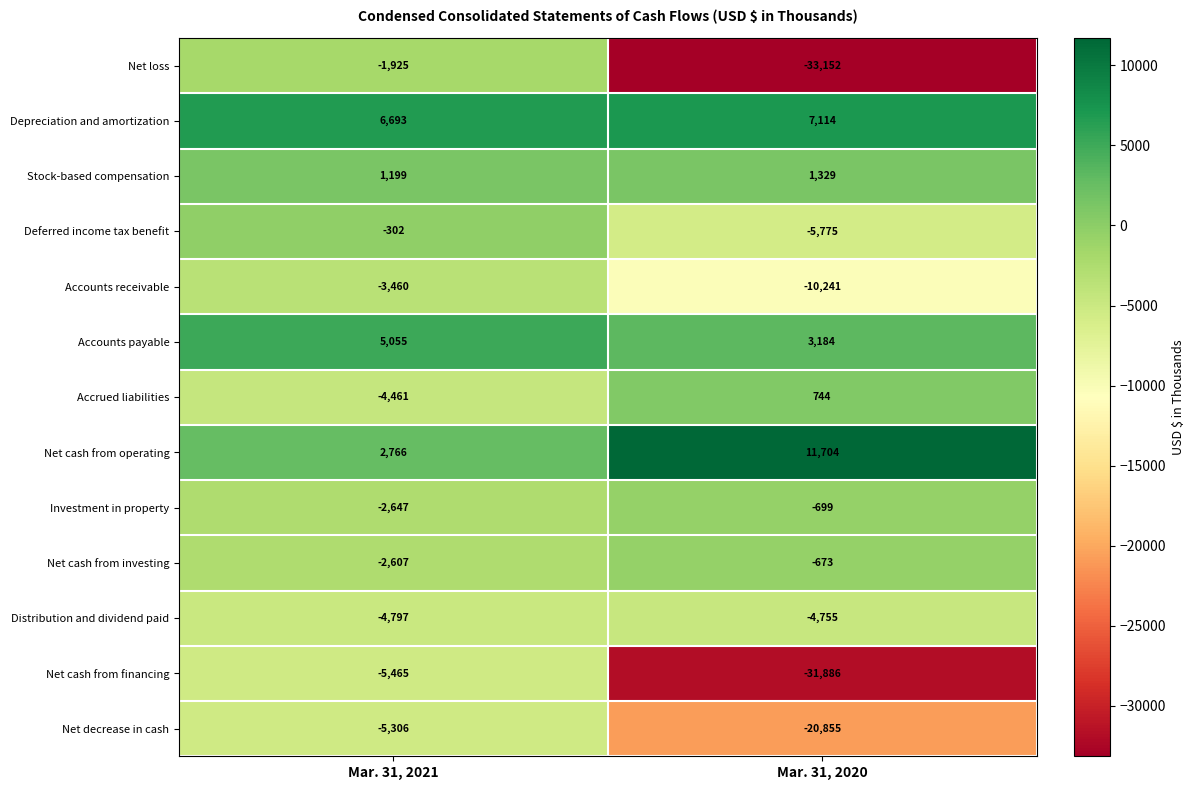

Reading left to right, extract all data points from this chart.

Net loss: Mar. 31, 2021=-1925	Mar. 31, 2020=-33152
Depreciation and amortization: Mar. 31, 2021=6693	Mar. 31, 2020=7114
Stock-based compensation: Mar. 31, 2021=1199	Mar. 31, 2020=1329
Deferred income tax benefit: Mar. 31, 2021=-302	Mar. 31, 2020=-5775
Accounts receivable: Mar. 31, 2021=-3460	Mar. 31, 2020=-10241
Accounts payable: Mar. 31, 2021=5055	Mar. 31, 2020=3184
Accrued liabilities: Mar. 31, 2021=-4461	Mar. 31, 2020=744
Net cash from operating: Mar. 31, 2021=2766	Mar. 31, 2020=11704
Investment in property: Mar. 31, 2021=-2647	Mar. 31, 2020=-699
Net cash from investing: Mar. 31, 2021=-2607	Mar. 31, 2020=-673
Distribution and dividend paid: Mar. 31, 2021=-4797	Mar. 31, 2020=-4755
Net cash from financing: Mar. 31, 2021=-5465	Mar. 31, 2020=-31886
Net decrease in cash: Mar. 31, 2021=-5306	Mar. 31, 2020=-20855